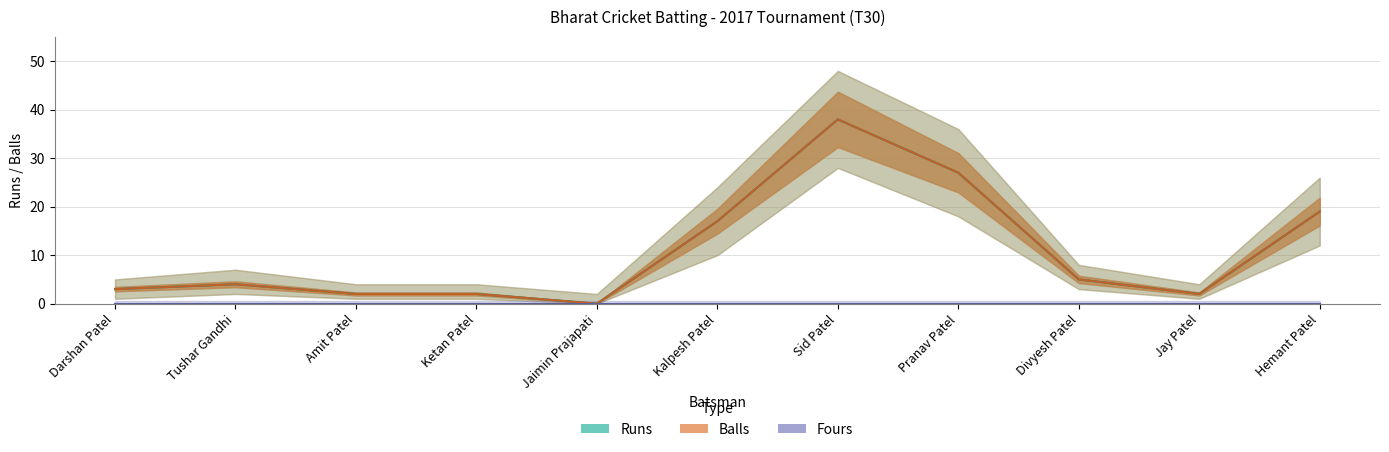

True or false: Balls and Runs intersect in this chart.

False